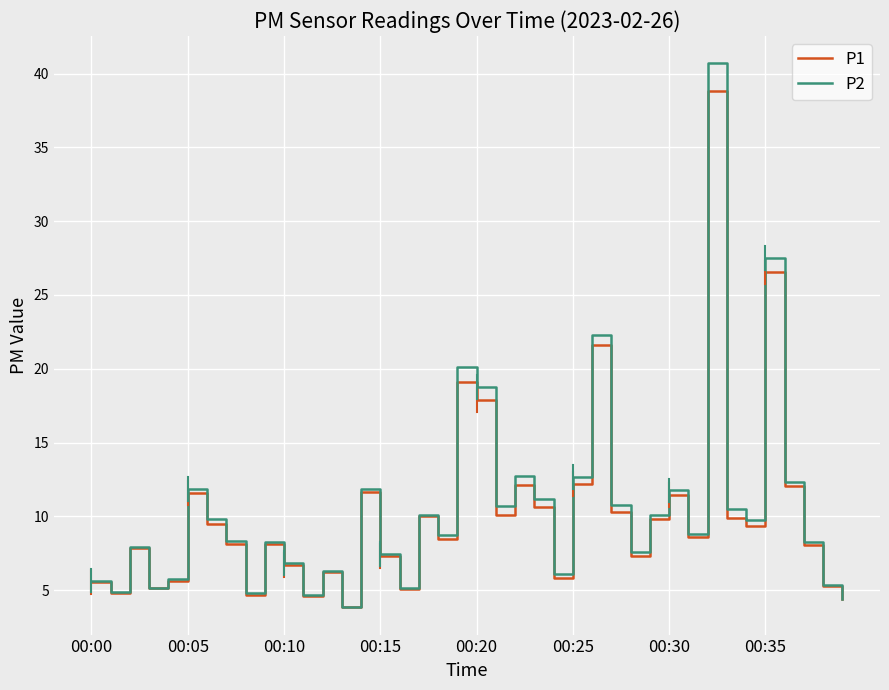

Which series has the widest spread of values?

P2